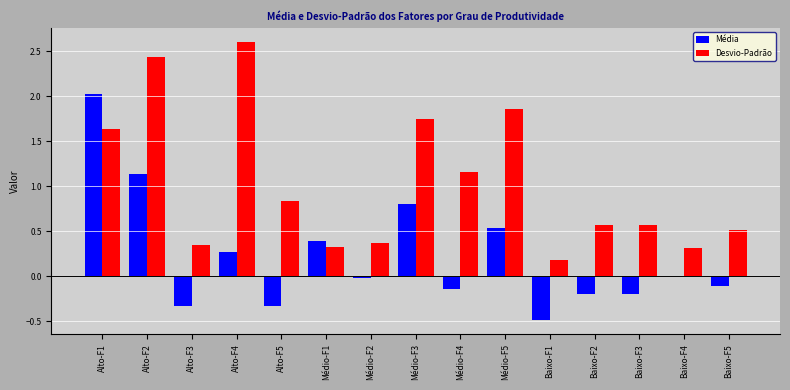

Between Alto-F2 and Médio-F4, which series saw the biggest shift?

Desvio-Padrão